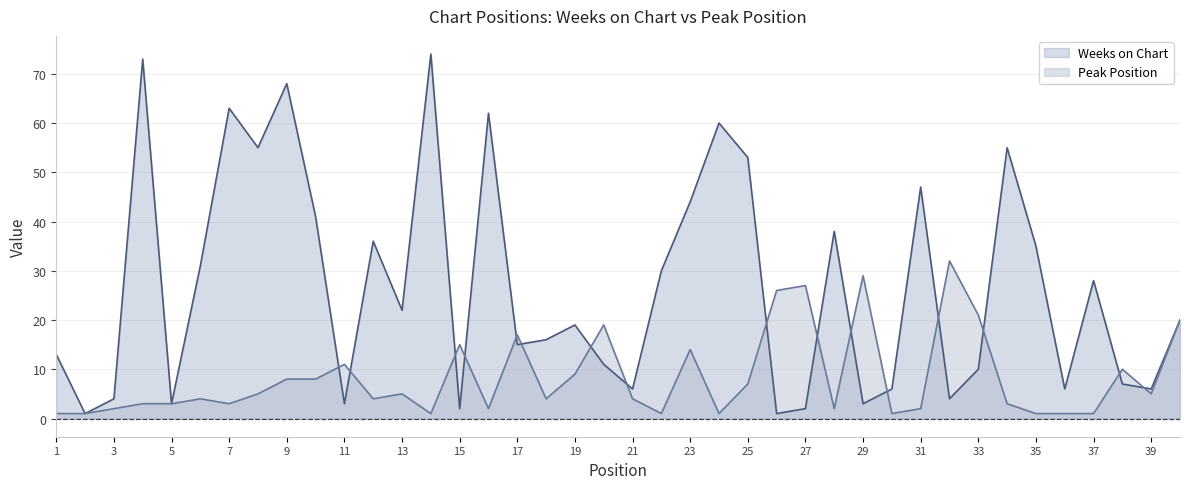

At which label does Weeks on Chart first exceed 20?

4